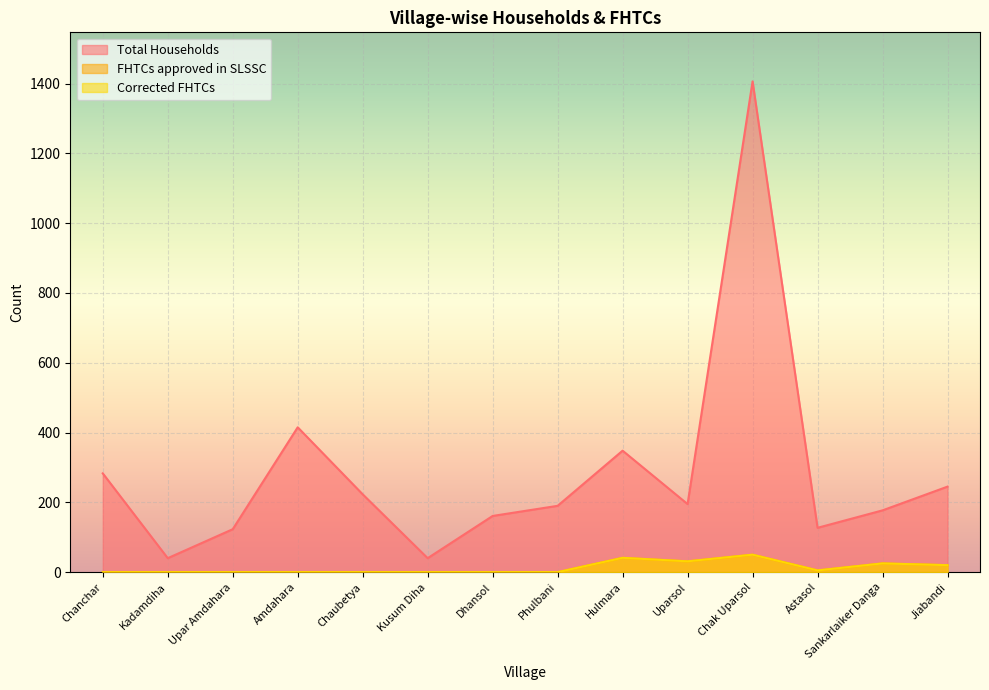

List the series in order of their peak value, highest first.

Total Households, FHTCs approved in SLSSC, Corrected FHTCs